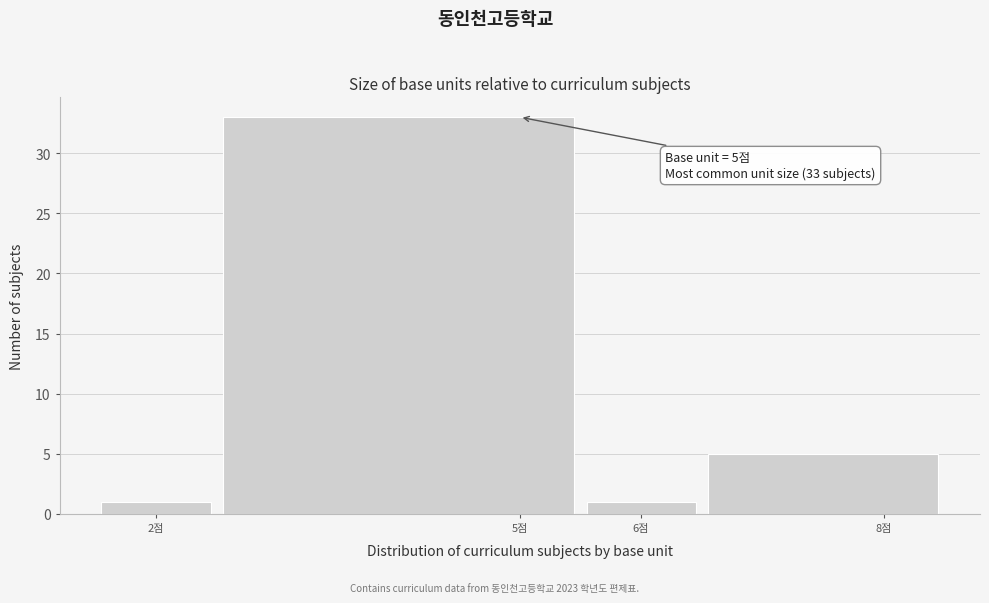

Which range on the x-axis has the tallest bar?

2.5 to 5.5